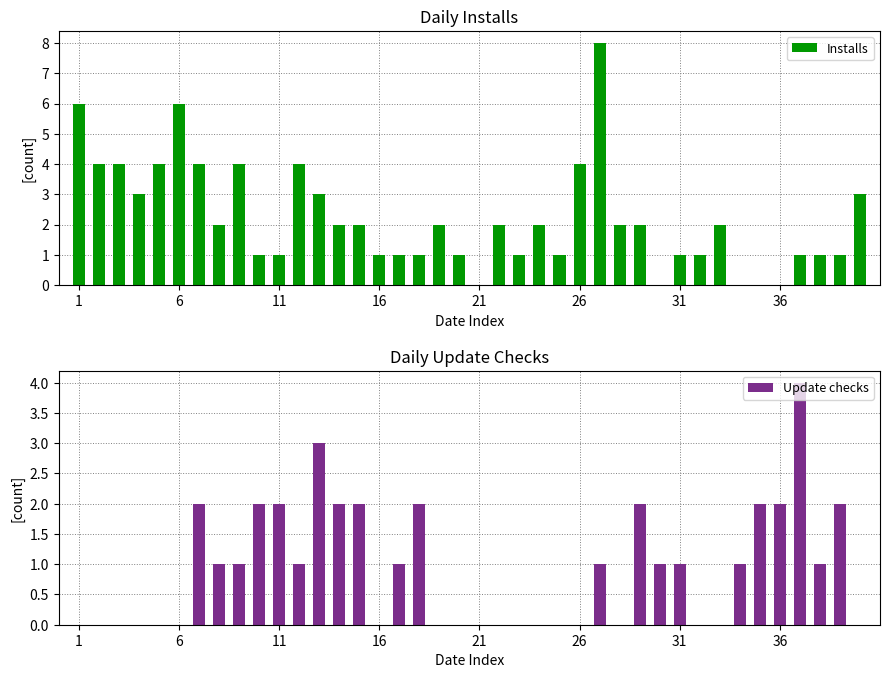

How many values in the Installs series are below 2?

18